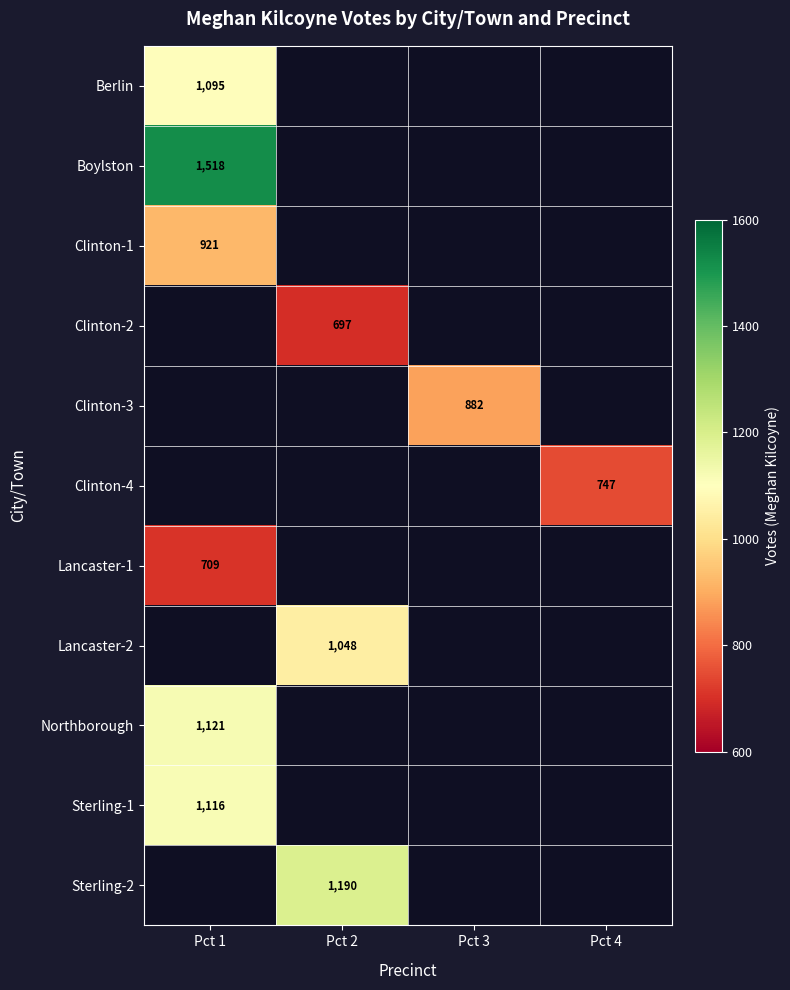

List the labels in order of Sterling-1 value, largest first.

Pct 1, Pct 2, Pct 3, Pct 4